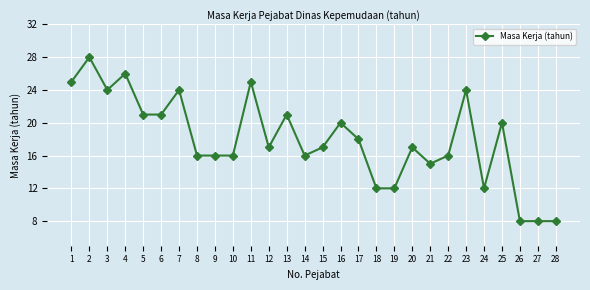

What is the smallest value displayed?

8